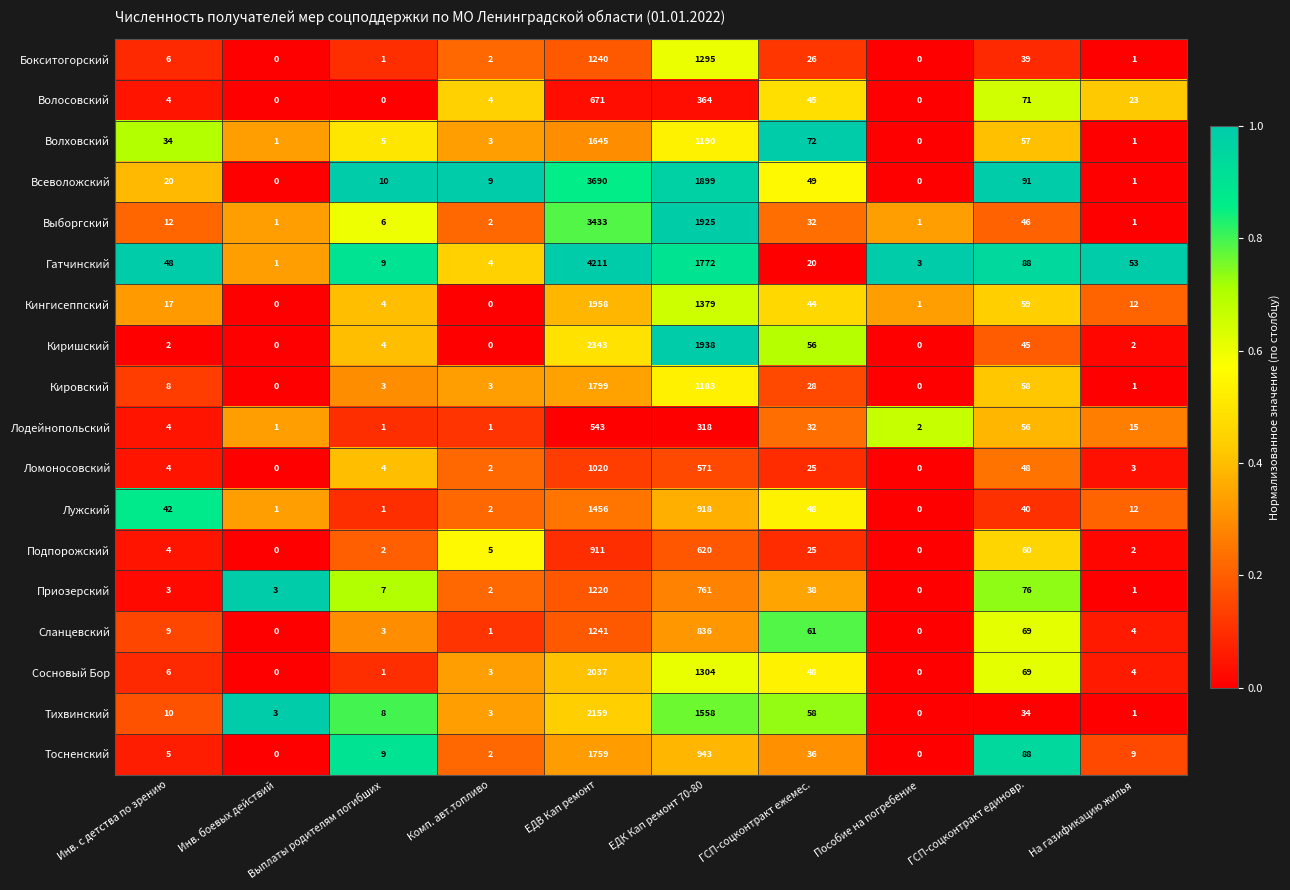

What is the average value of the Волосовский series?

118